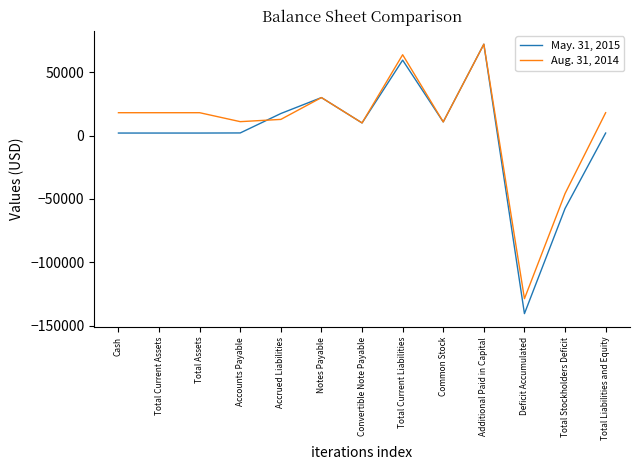

Rank the series by their average value, from lowest to highest.

May. 31, 2015, Aug. 31, 2014